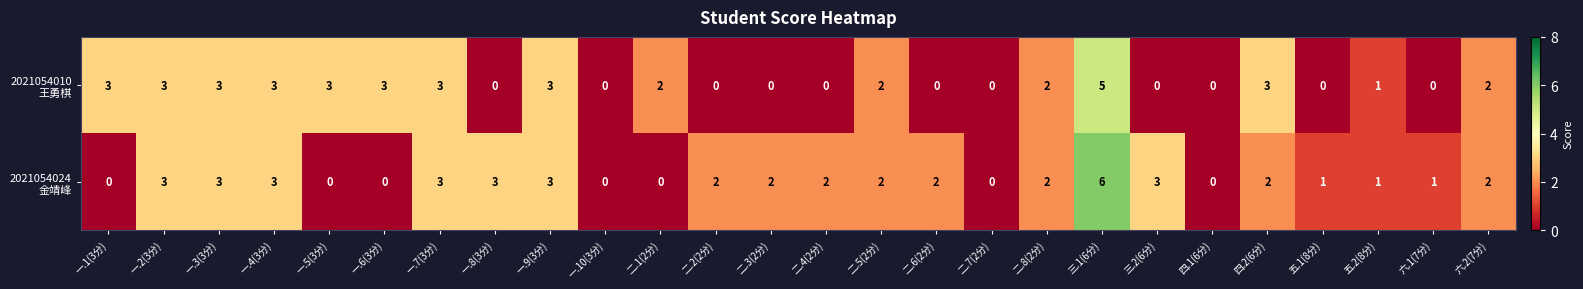

What is the total value across all series at 四.2(6分)?

5